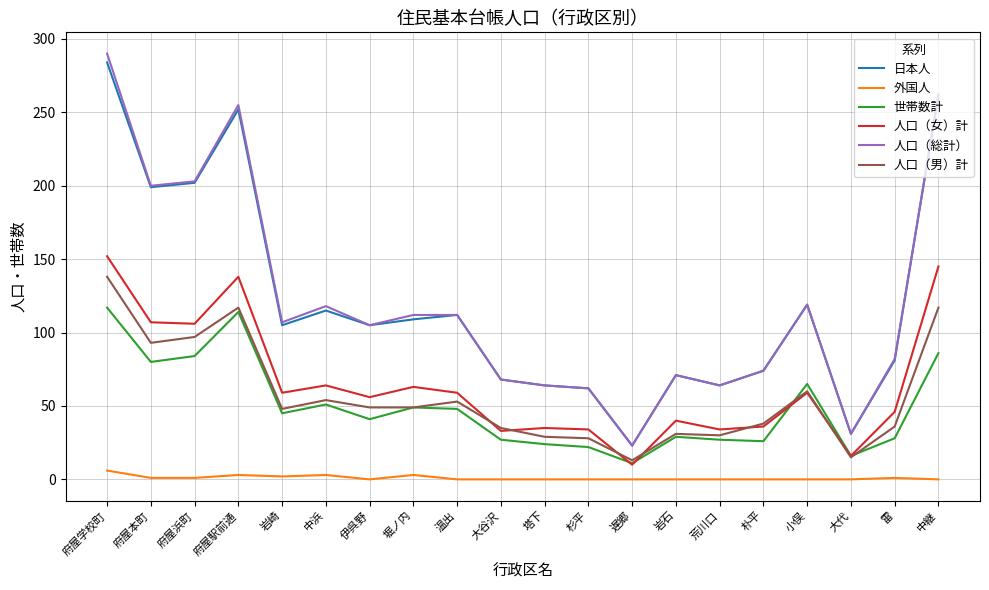

What is the difference between the second highest and second lowest values in the 人口（総計） series?

231